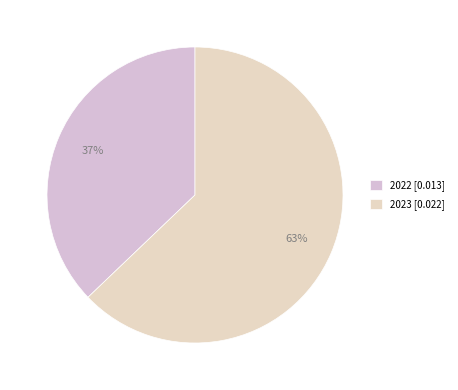

How many segments does this pie chart have?

2